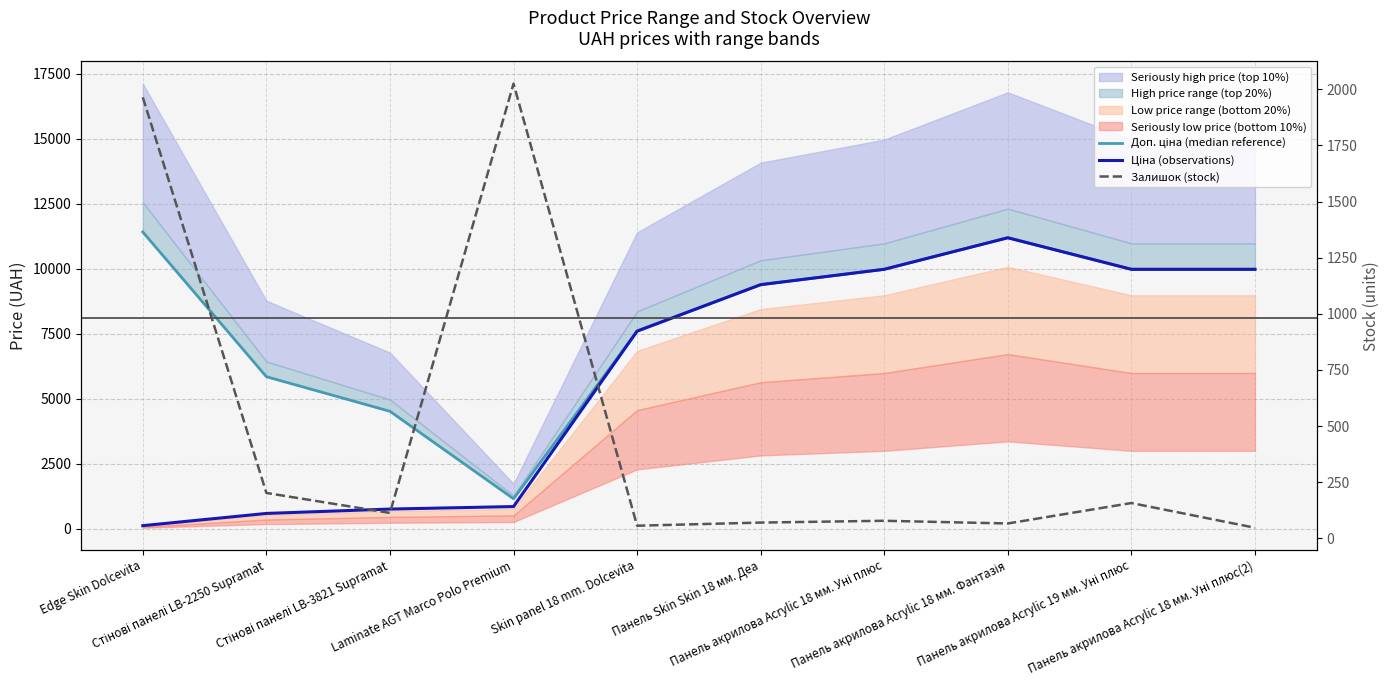

Which series has the largest total across all categories?

Доп. ціна (median reference)